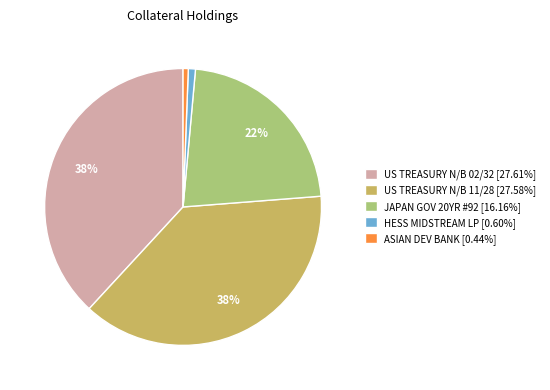

Does JAPAN GOV 20YR #92 [16.16%] represent more than half of the total?

No